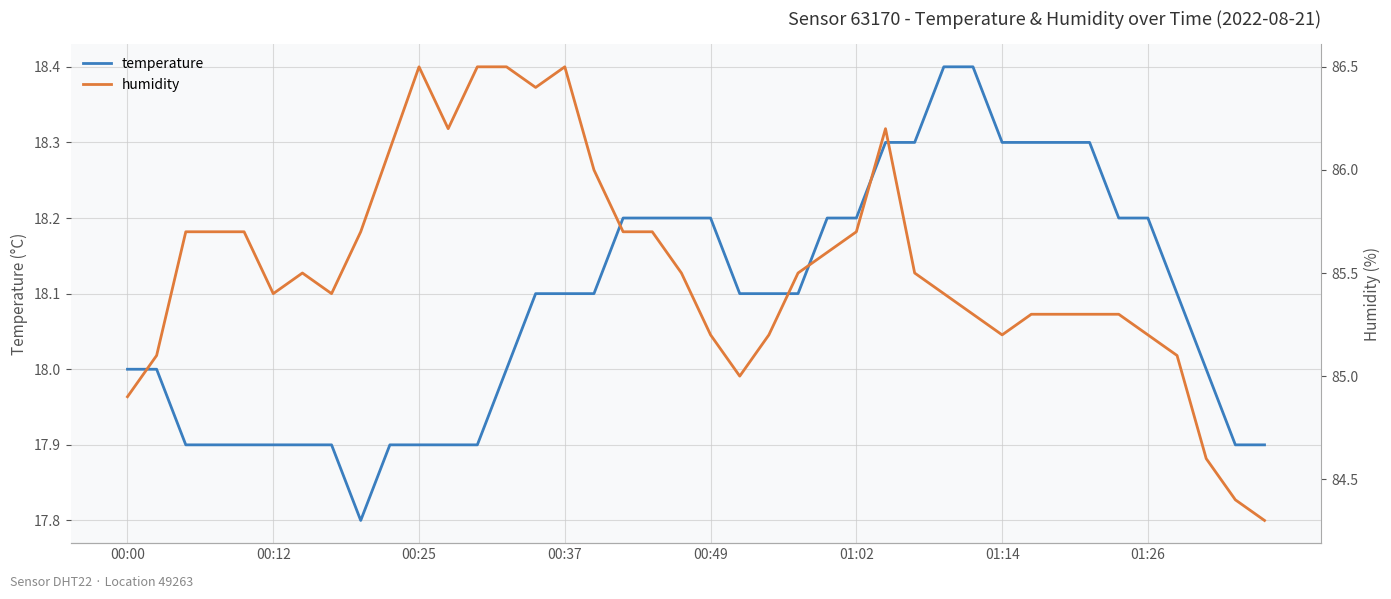

What is the lowest value of the temperature series?

17.8